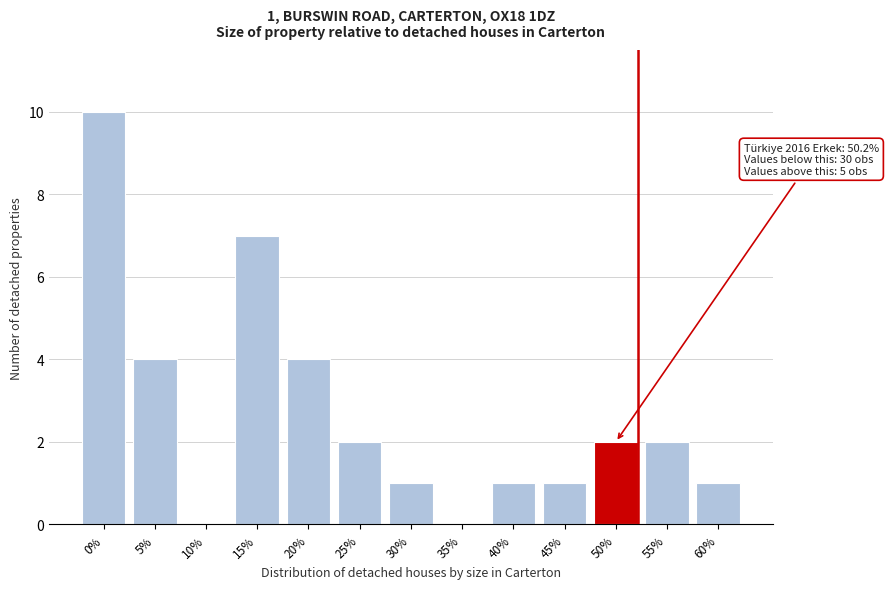

Reading right to left, transcribe all the data shown in this chart.

60%=1	55%=2	50%=2	45%=1	40%=1	35%=0	30%=1	25%=2	20%=4	15%=7	10%=0	5%=4	0%=10